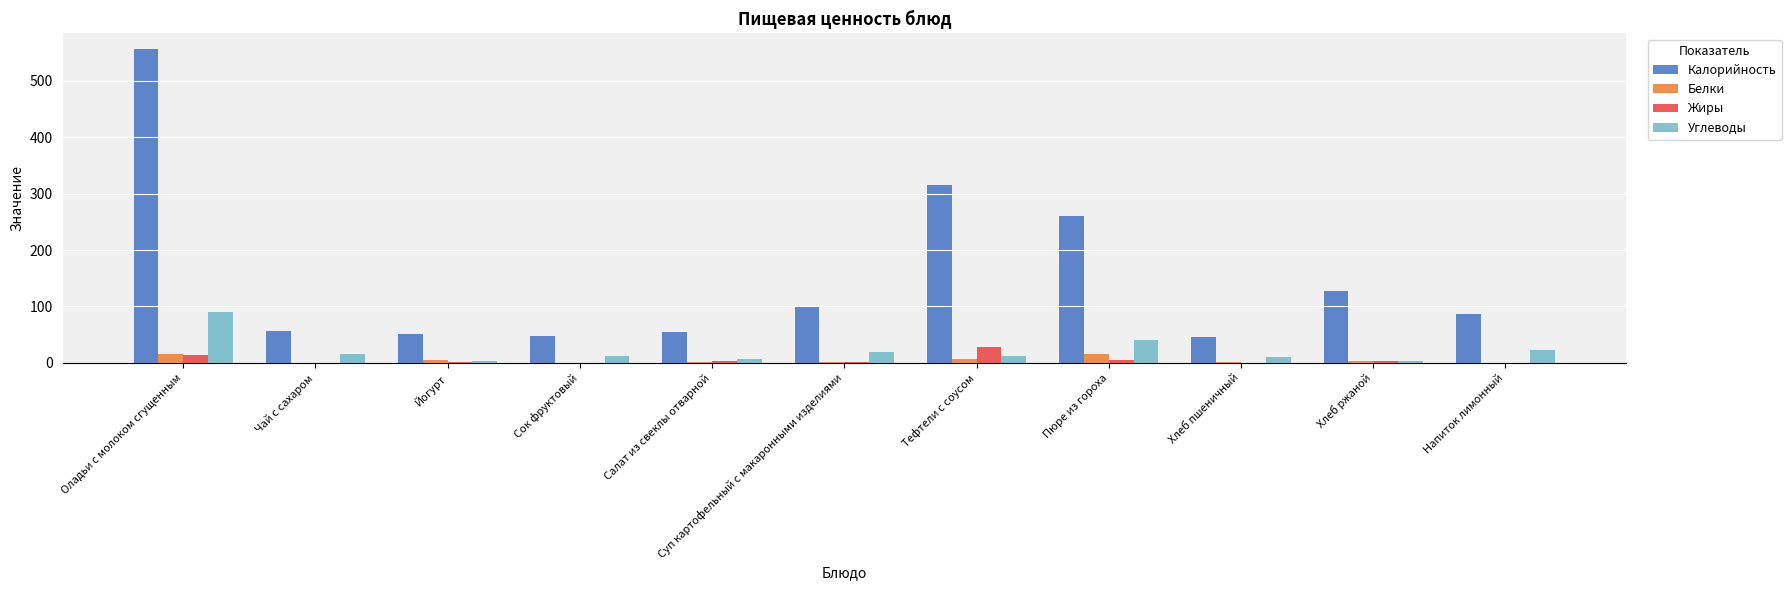

The Калорийность series shows 930.3 at Оладьи с молоком сгущенным. True or false?

False